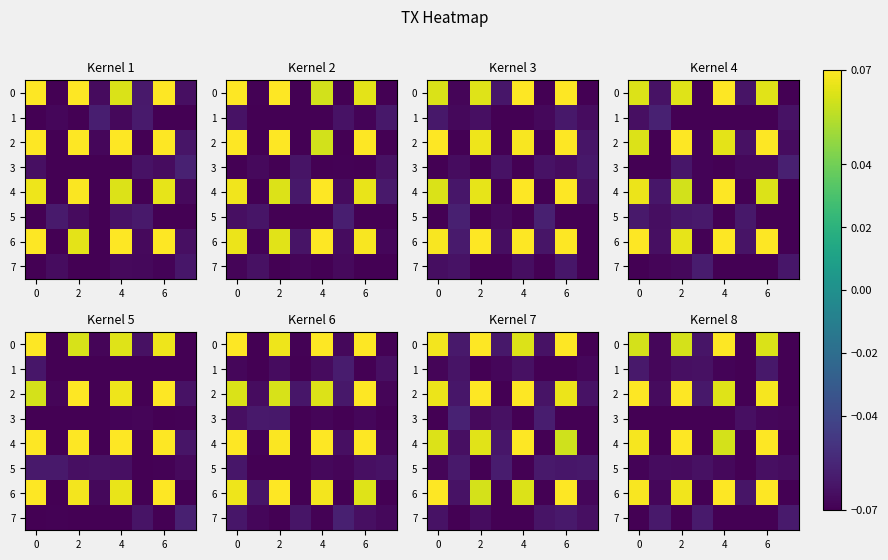

At which category is the sum across all series the highest?

6